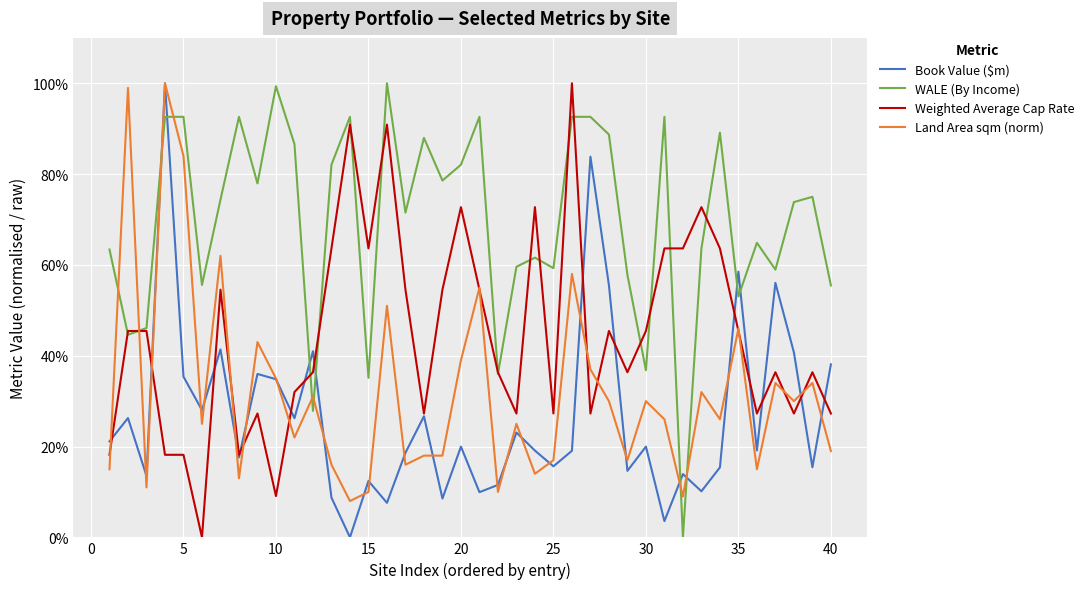

Is this an area chart (filled region under the line)?

No